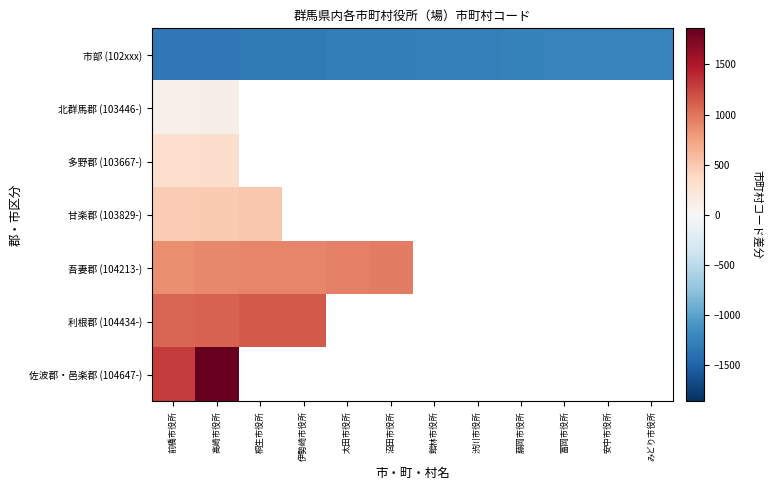

What is the sum of the 吾妻郡 (104213-) values at 伊勢崎市役所 and 高崎市役所?

1811.9